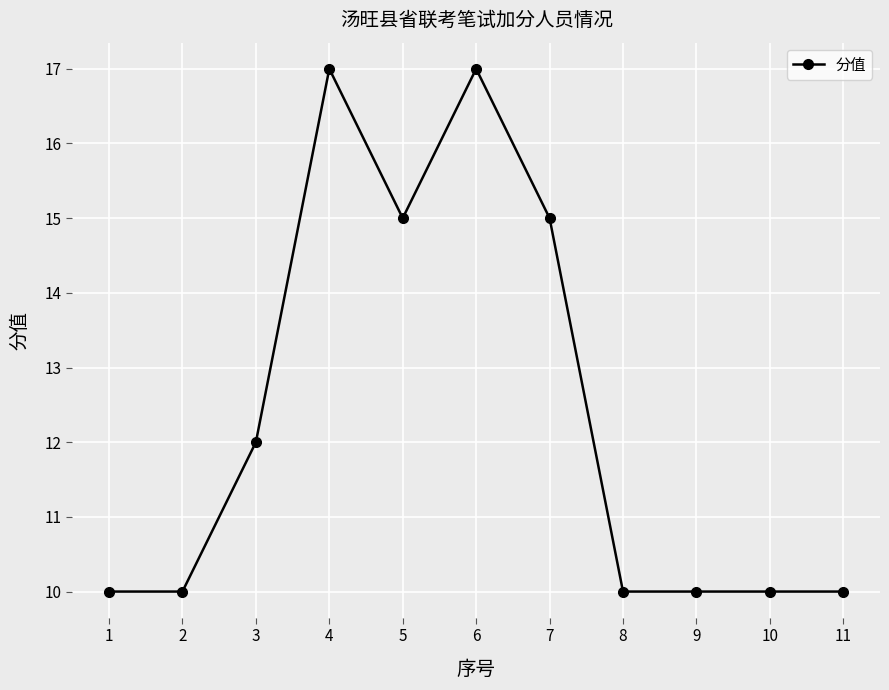

What is the difference between the values at 8 and 6?

7